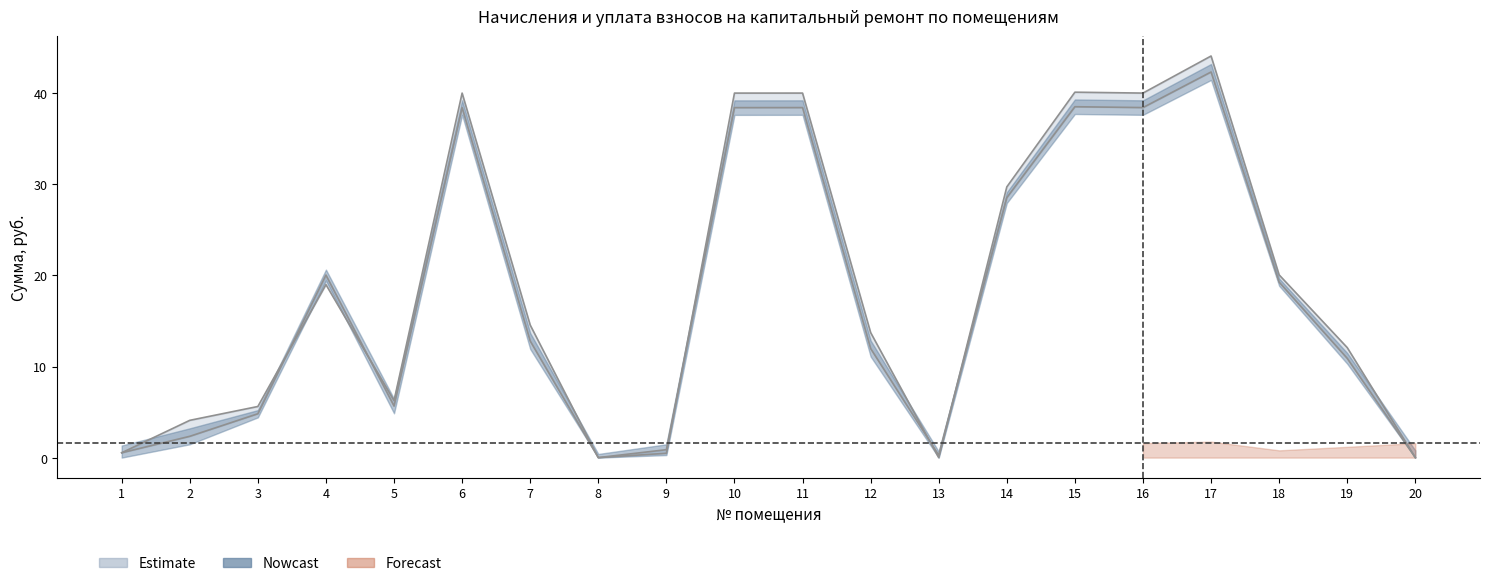

At how many categories does at least one series exceed 29?

7